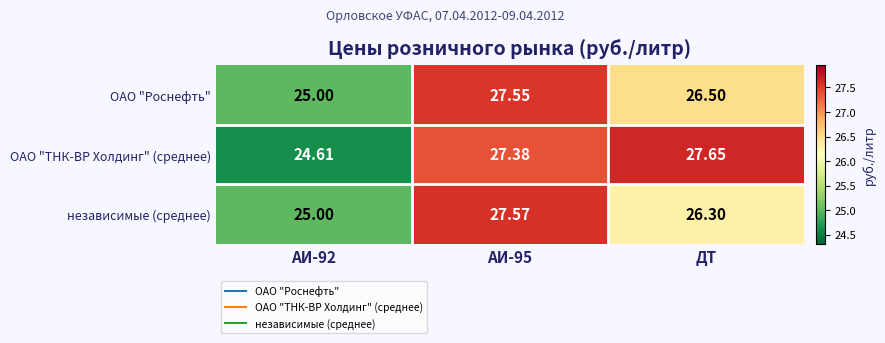

Which label corresponds to the largest value in the chart?

ДТ